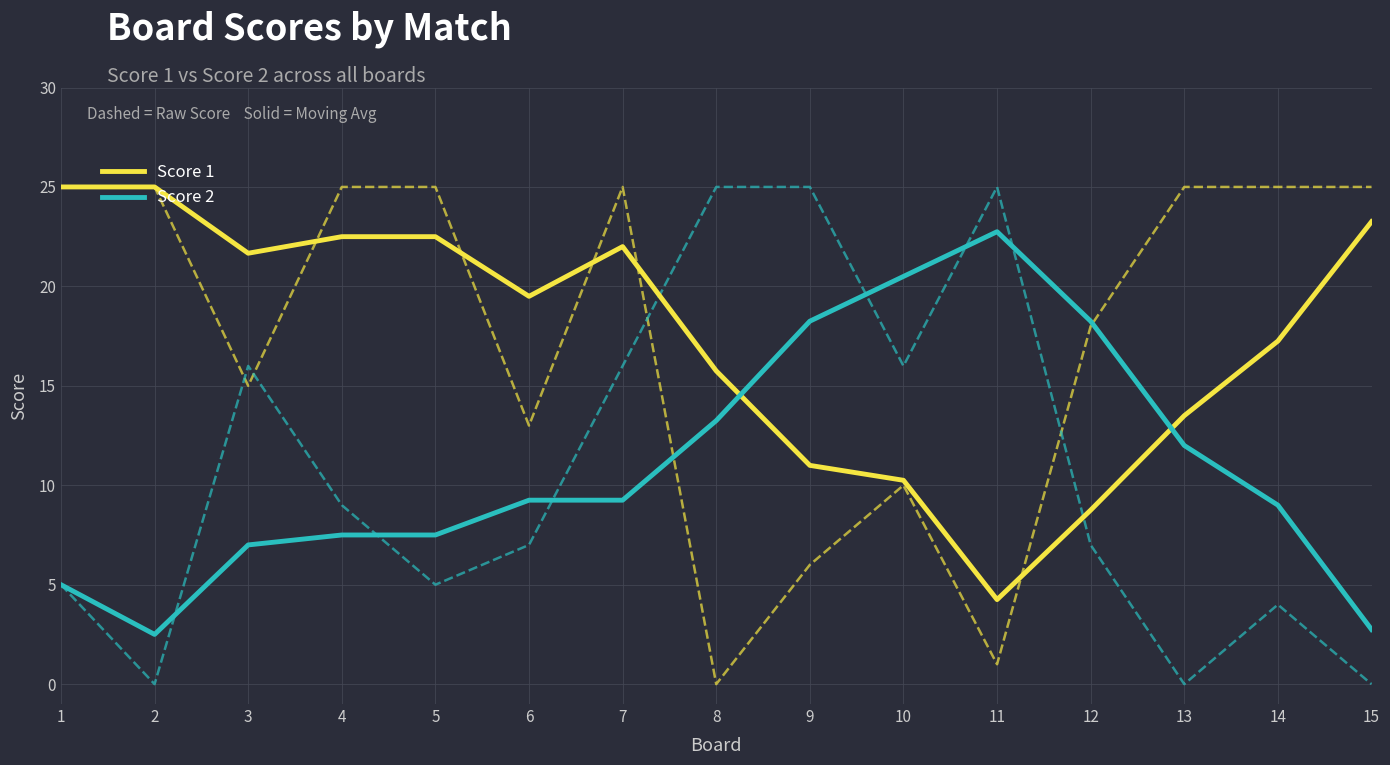

True or false: Score 2 and Score 1 intersect in this chart.

True